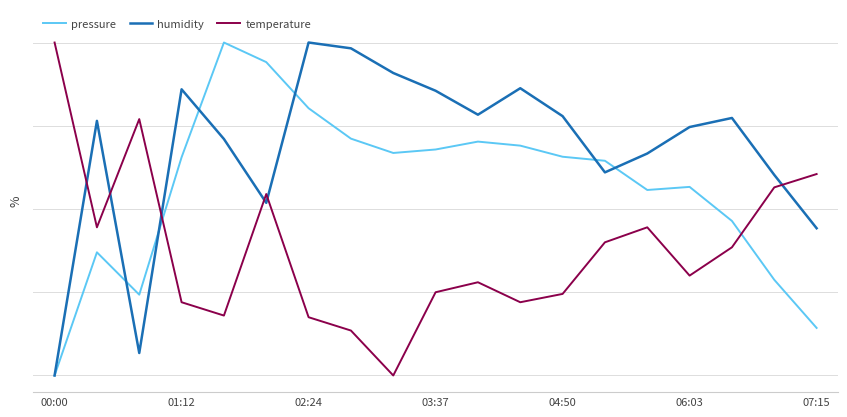

What are all the series names shown in the legend?

pressure, humidity, temperature